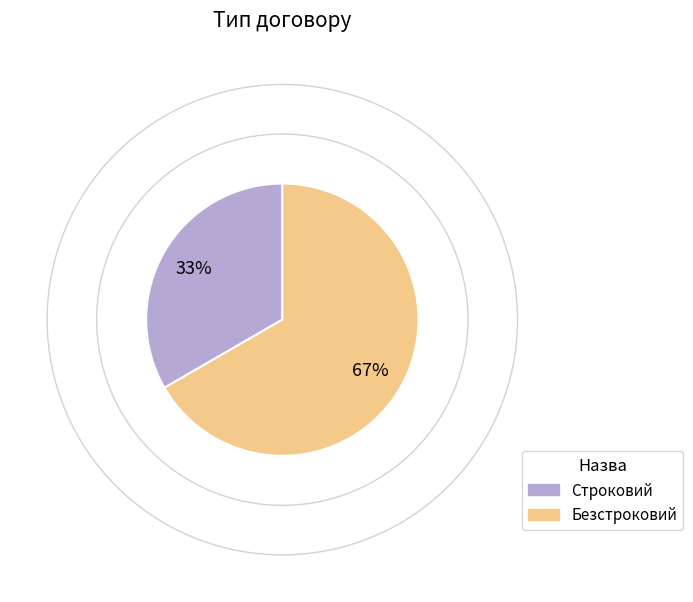

To the nearest percent, what portion does Безстроковий represent?

67%